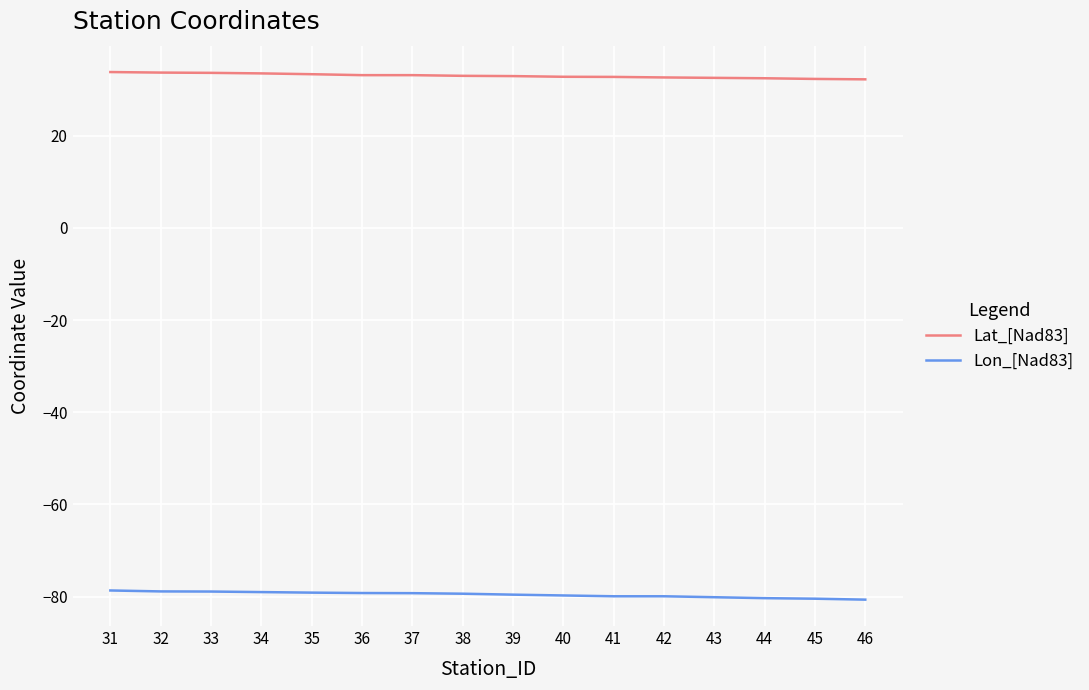

How many lines are shown in the chart?

2